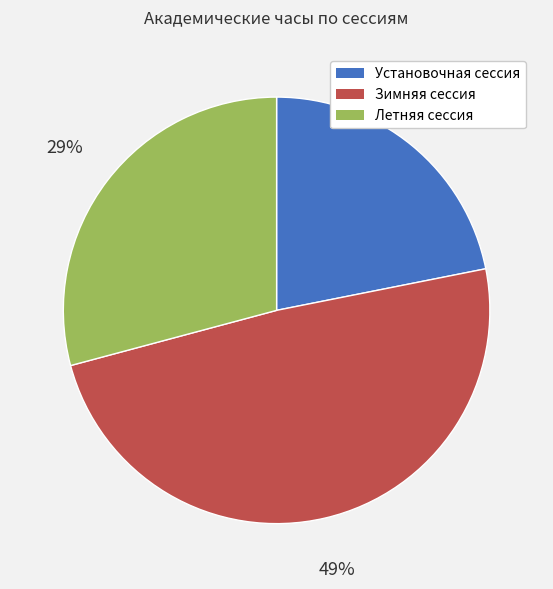

What percentage is the Летняя сессия slice, to the nearest percent?

29%